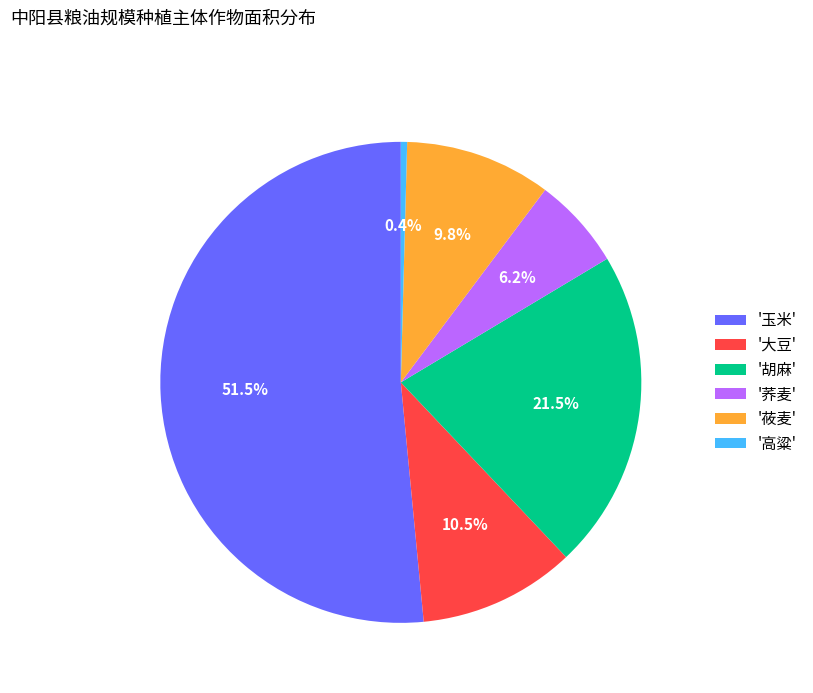

How many segments does this pie chart have?

6